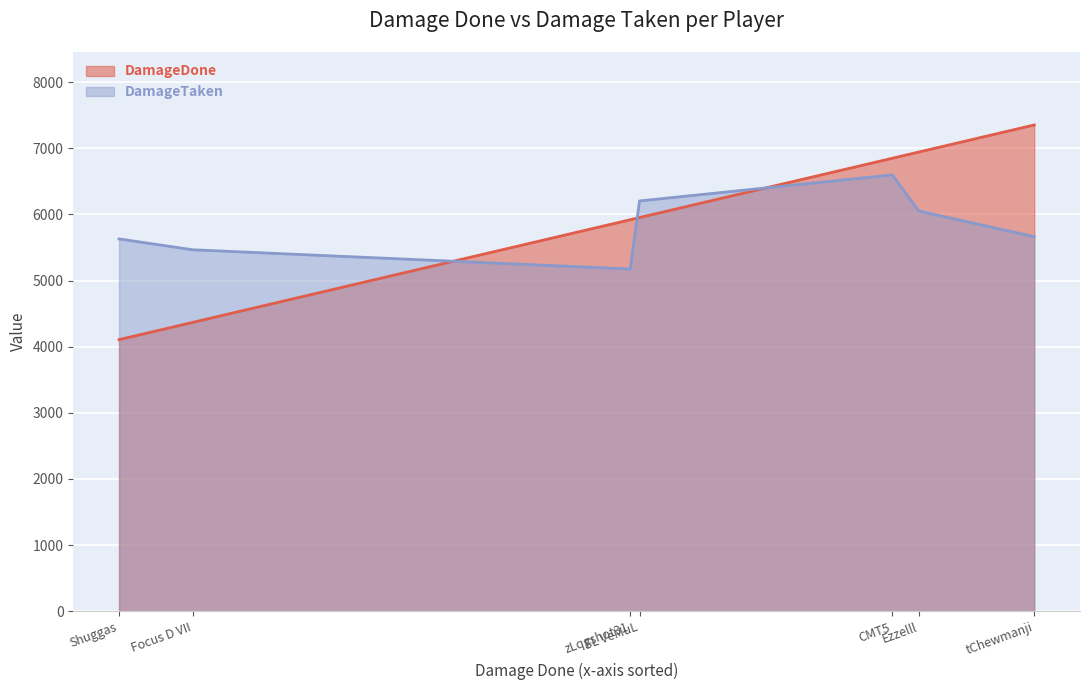

At which label does DamageDone reach its peak?

tChewmanji